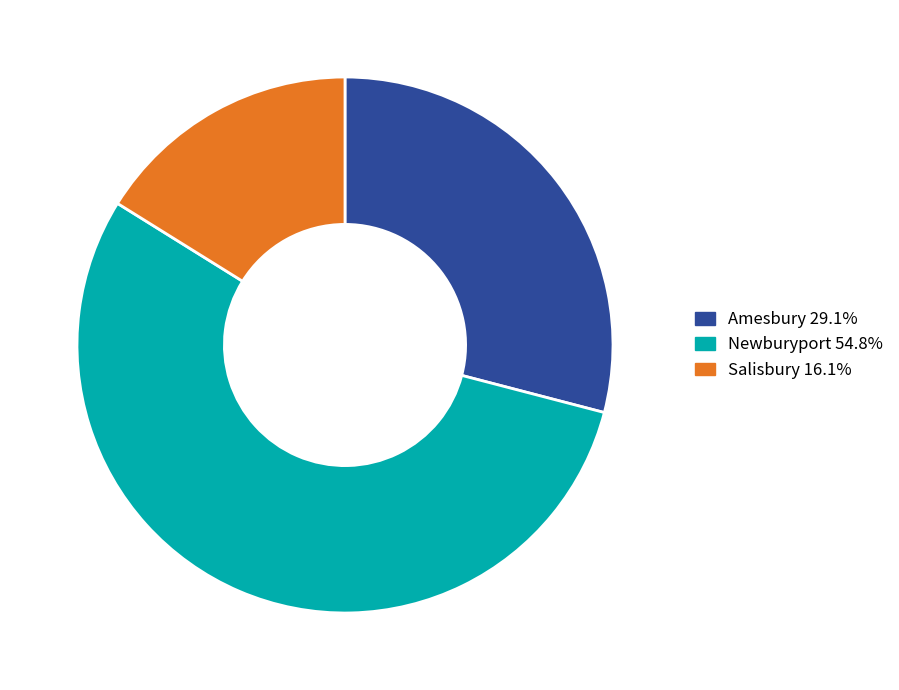

Rank the categories by value from lowest to highest.

Salisbury, Amesbury, Newburyport